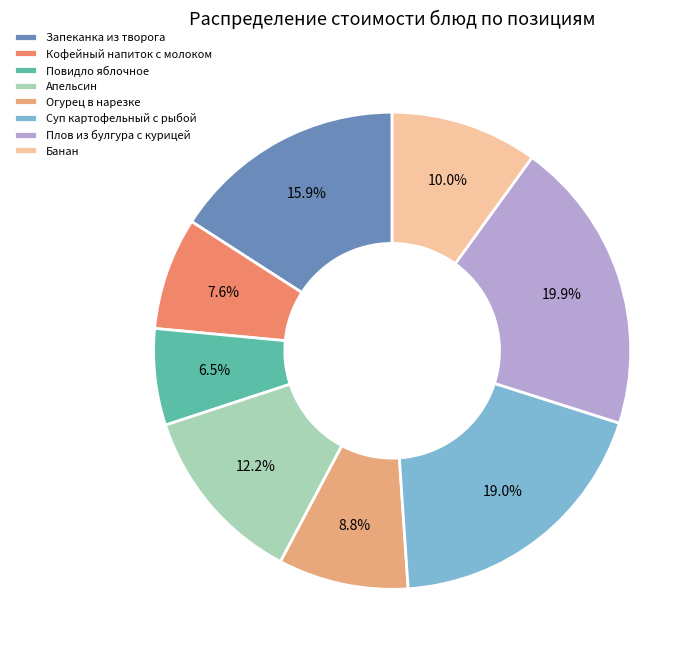

Approximately how many times larger is the value at Суп картофельный с рыбой compared to Кофейный напиток с молоком?

2.5